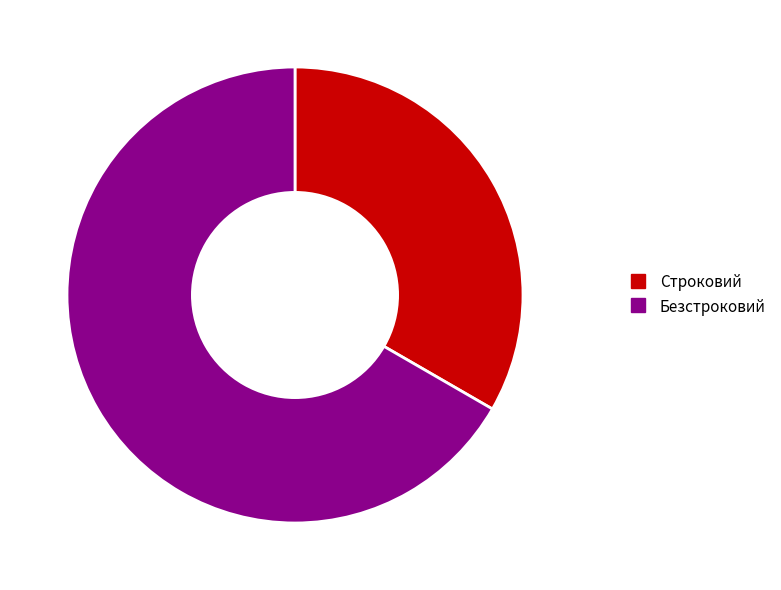

Which category accounts for the majority?

Безстроковий